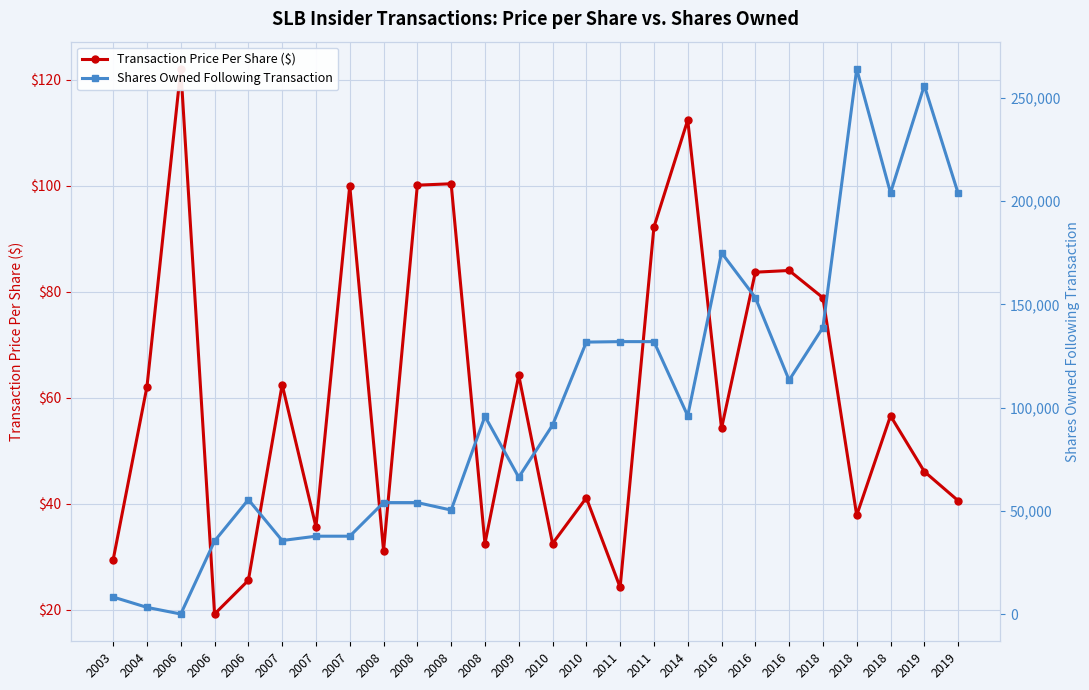

What is the spread (max minus min) of values at 2009?

66304.8